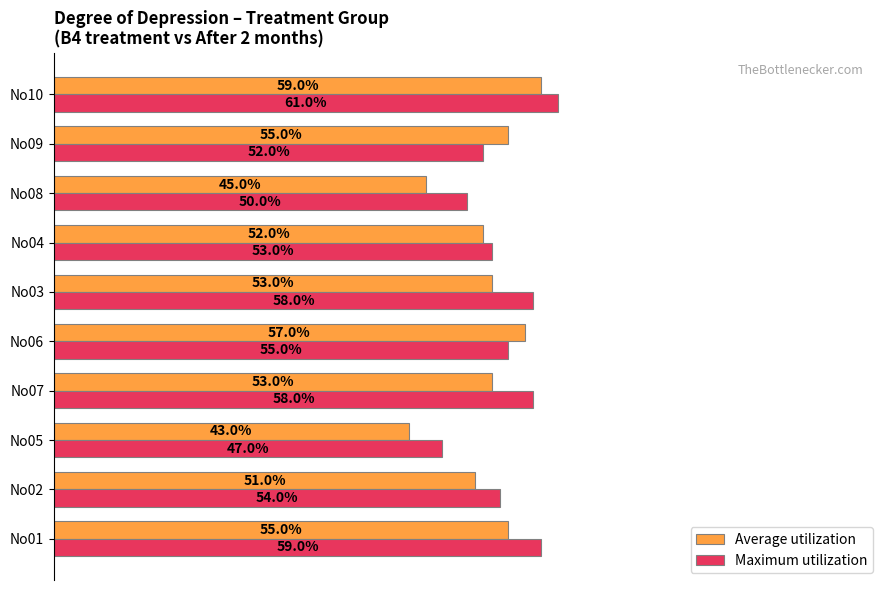

What are all the series names shown in the legend?

Average utilization, Maximum utilization